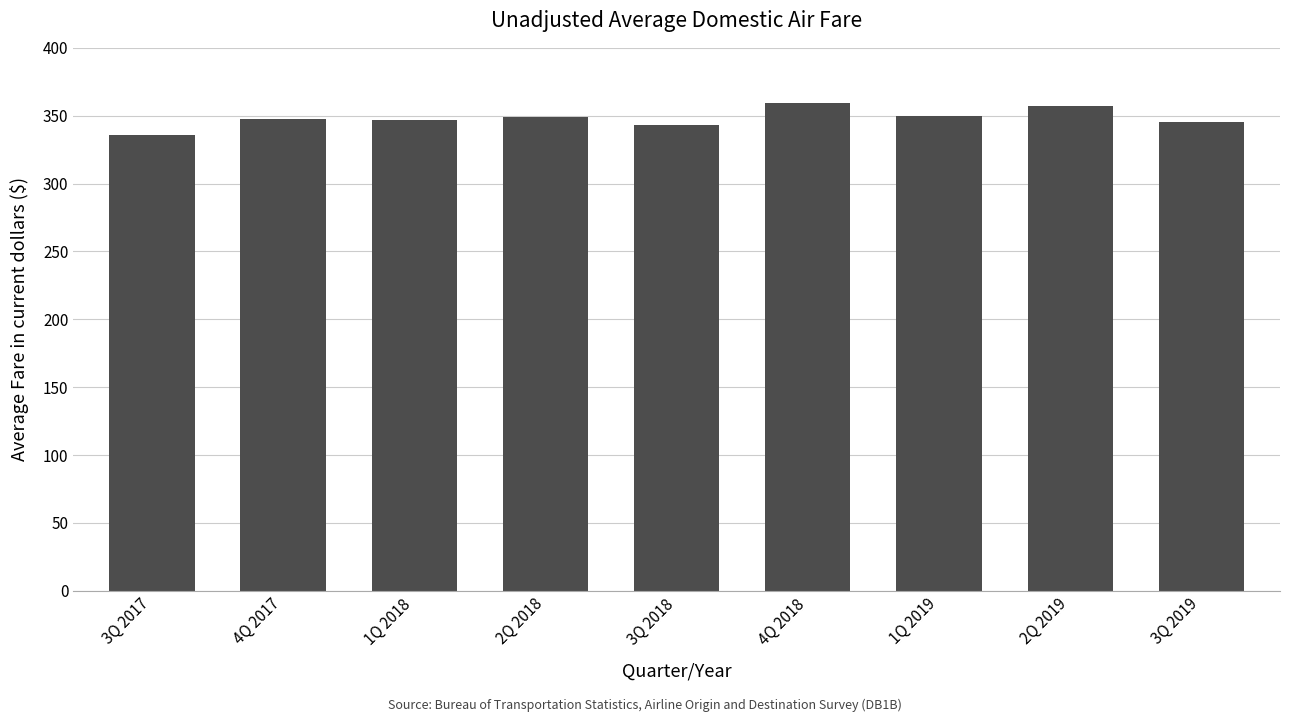

What is the minimum value shown in the chart?

335.8